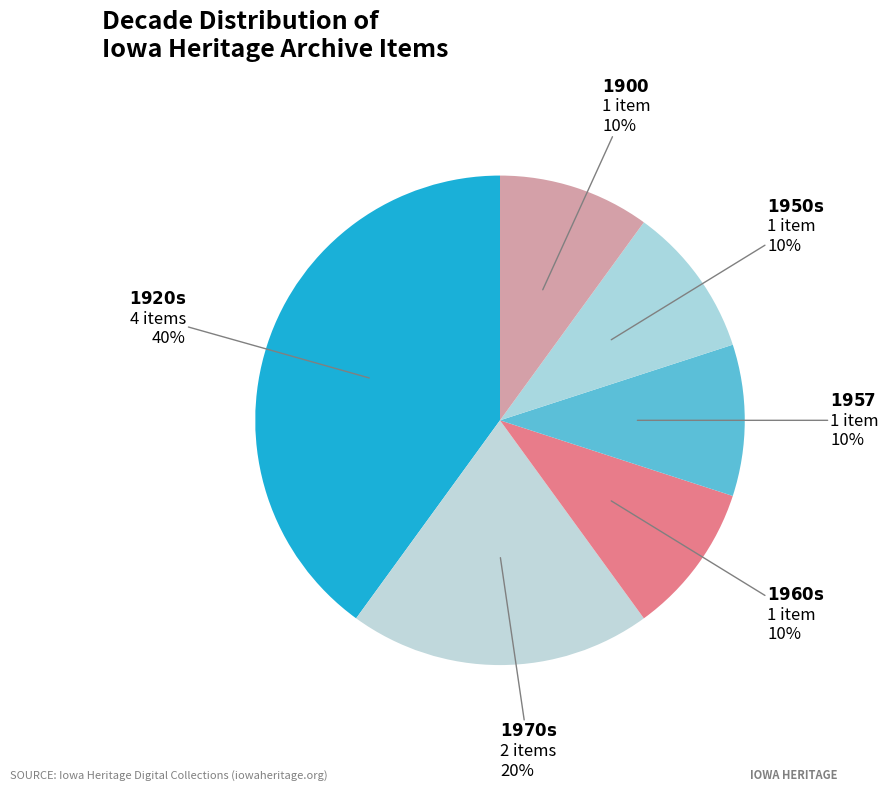

How many slices are in this pie chart?

6